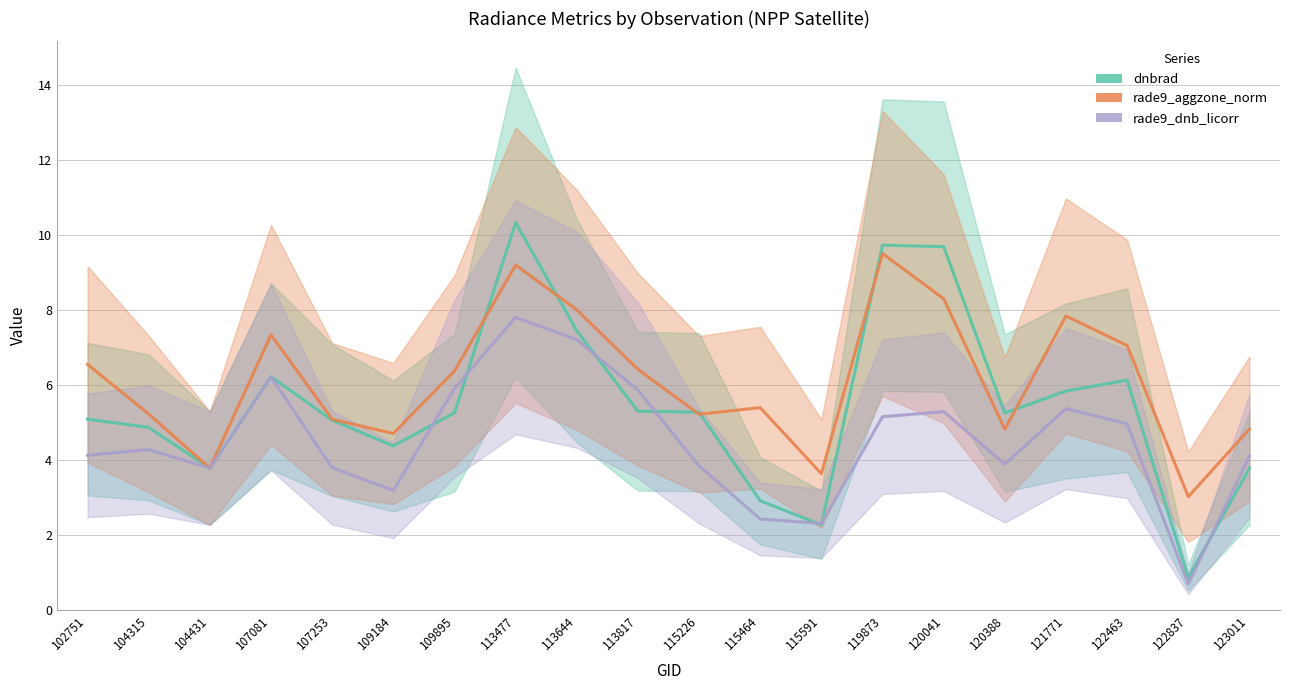

How many interior local peaks does the rade9_aggzone_norm series have?

5